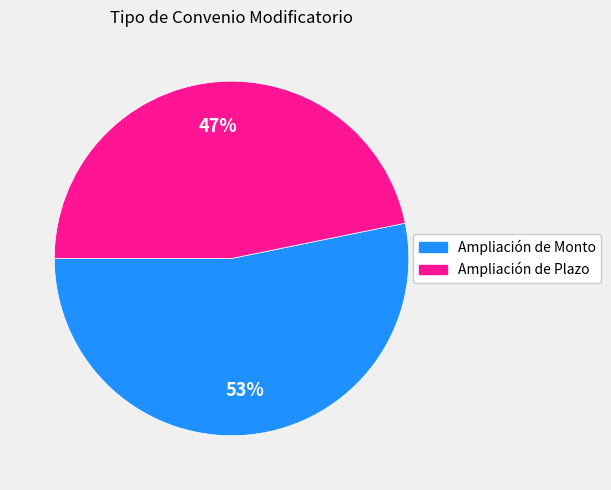

What percentage is the Ampliación de Plazo slice, to the nearest percent?

47%